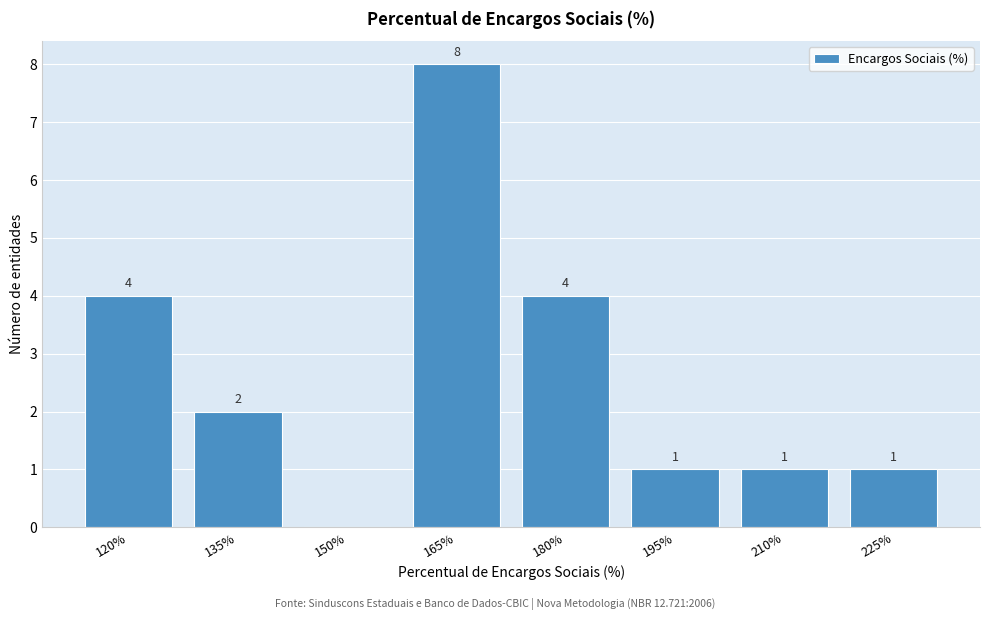

Reading right to left, extract all data points from this chart.

225%=1	210%=1	195%=1	180%=4	165%=8	150%=0	135%=2	120%=4